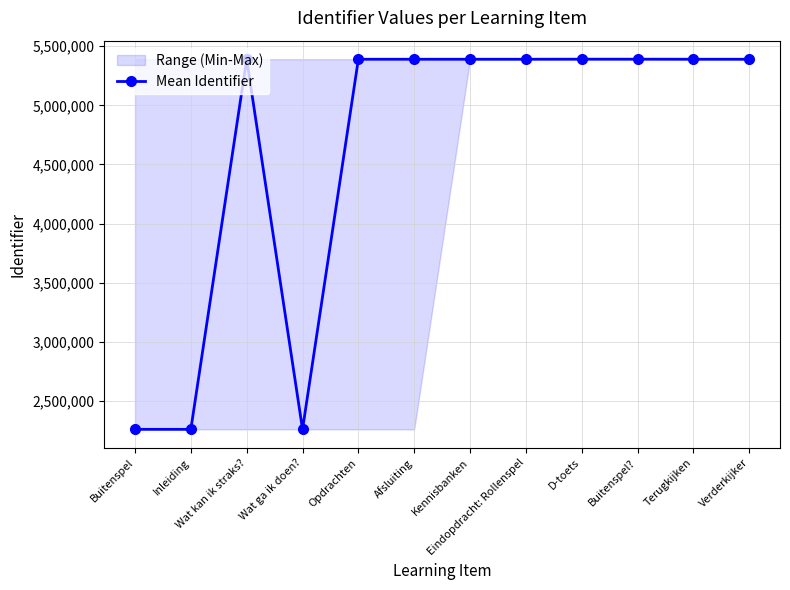

Rank the categories by value from lowest to highest.

Buitenspel, Inleiding, Wat ga ik doen?, Wat kan ik straks?, Opdrachten, Afsluiting, Kennisbanken, Eindopdracht: Rollenspel, Terugkijken, Verderkijker, D-toets, Buitenspel?